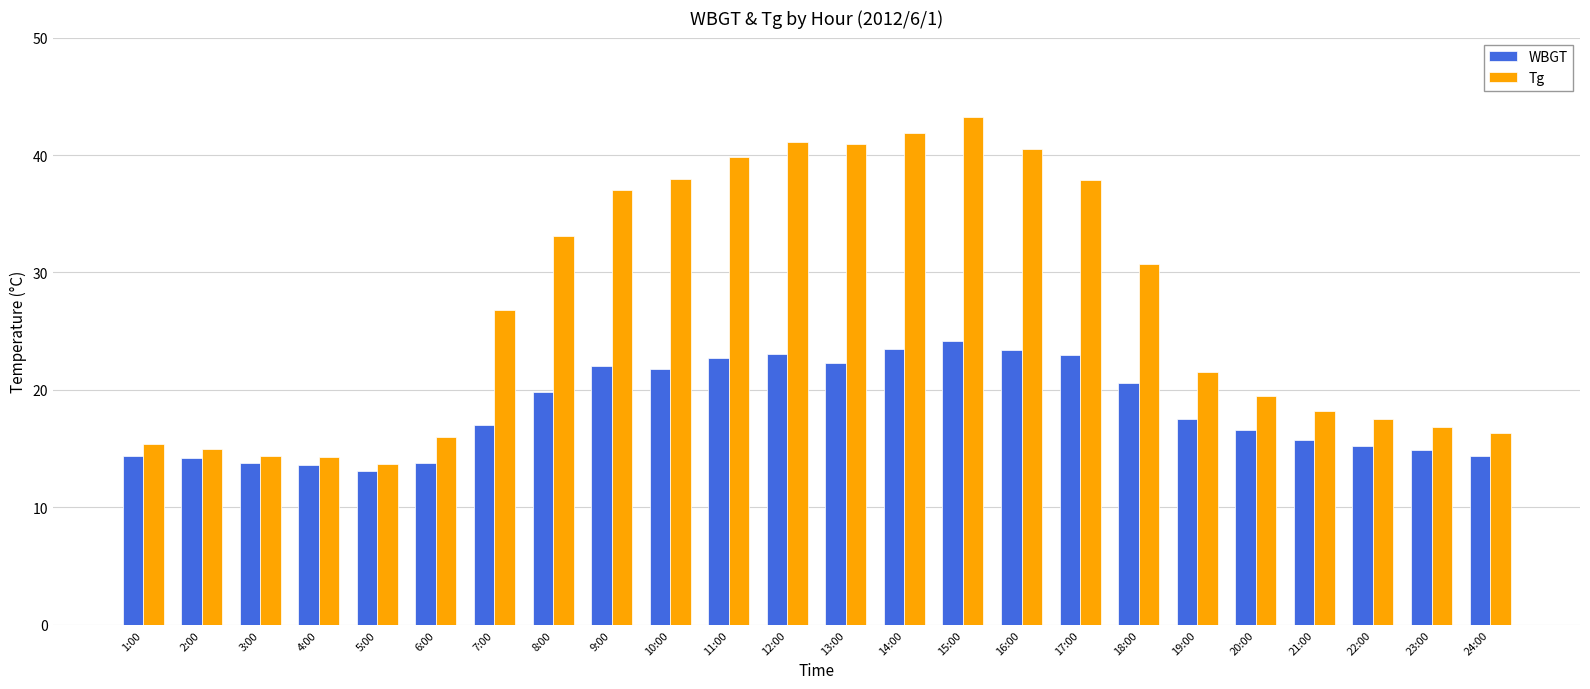

What is the value of the Tg bar at the 10th from the left?

38.0